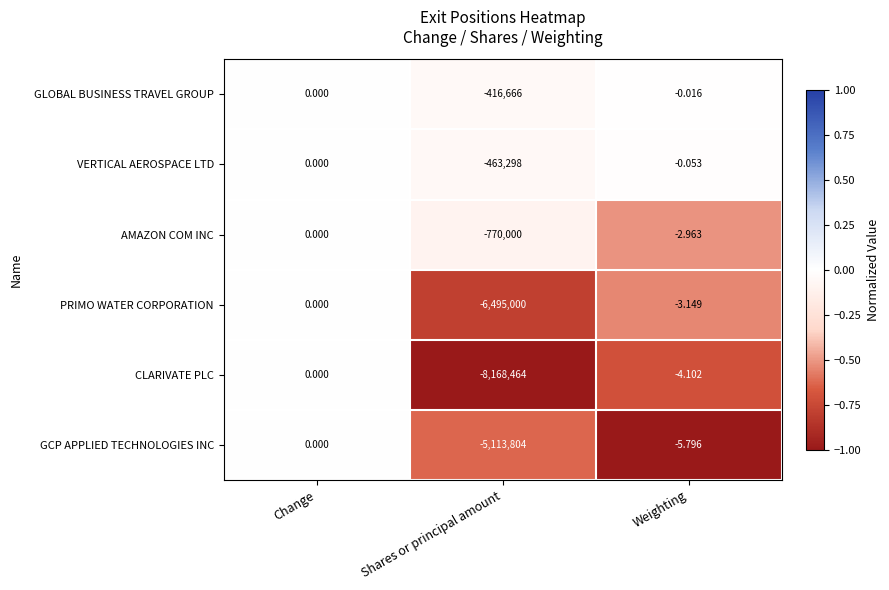

Which series has the widest spread of values?

CLARIVATE PLC